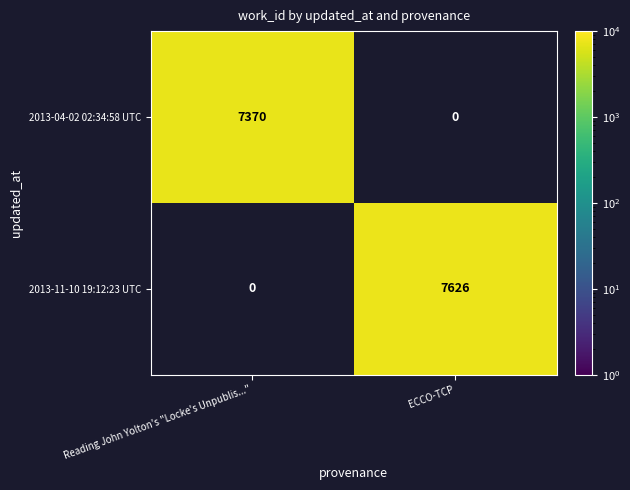

How many categories are shown in the chart?

2